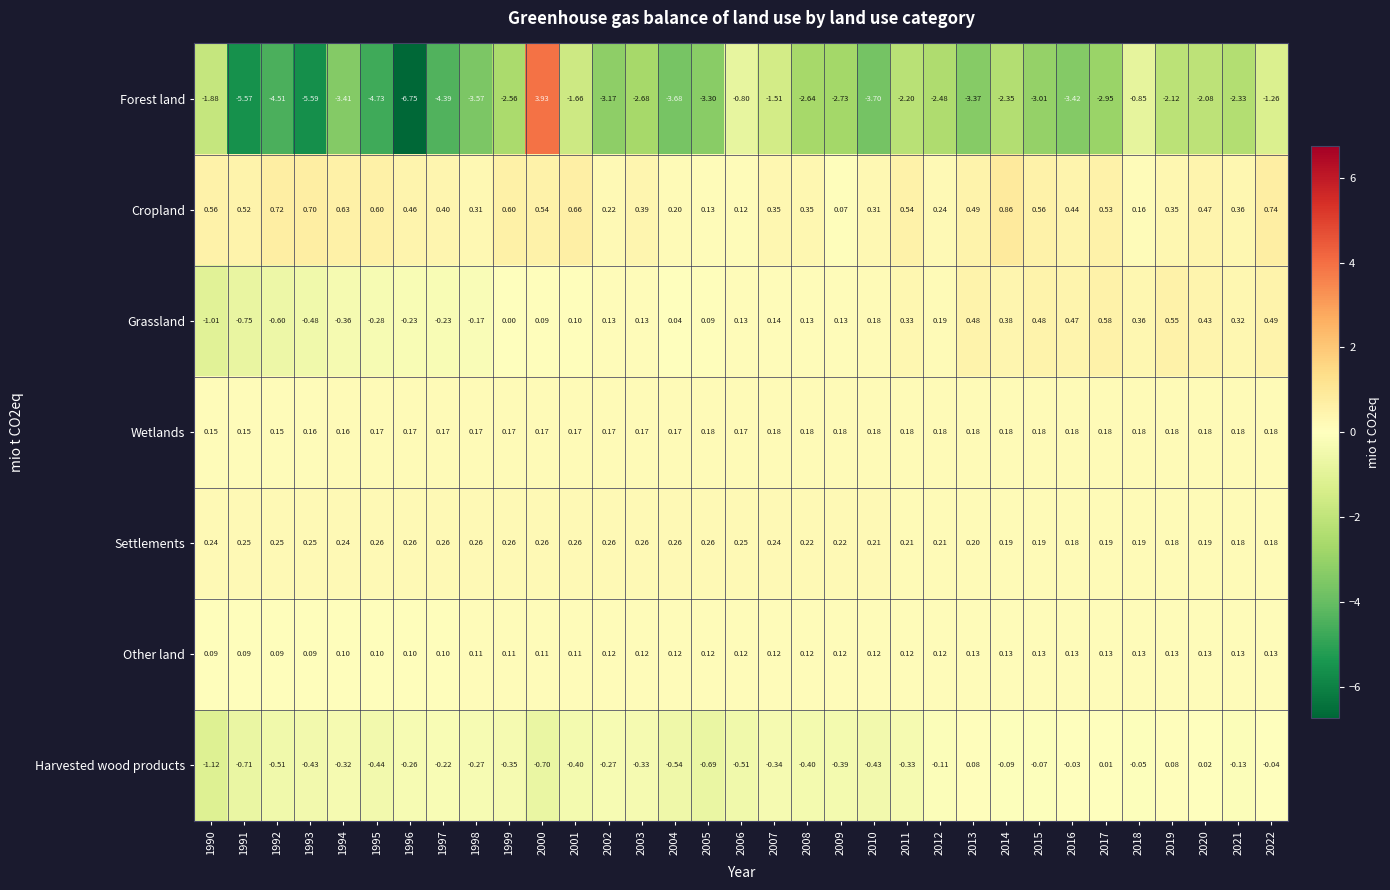

Between 1996 and 2000, which series saw the biggest shift?

Forest land